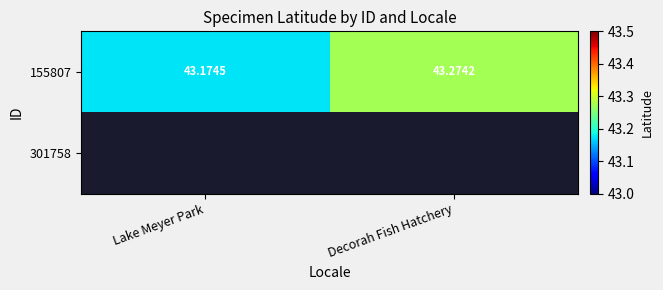

Which category has the lowest value in the 155807 series?

Lake Meyer Park